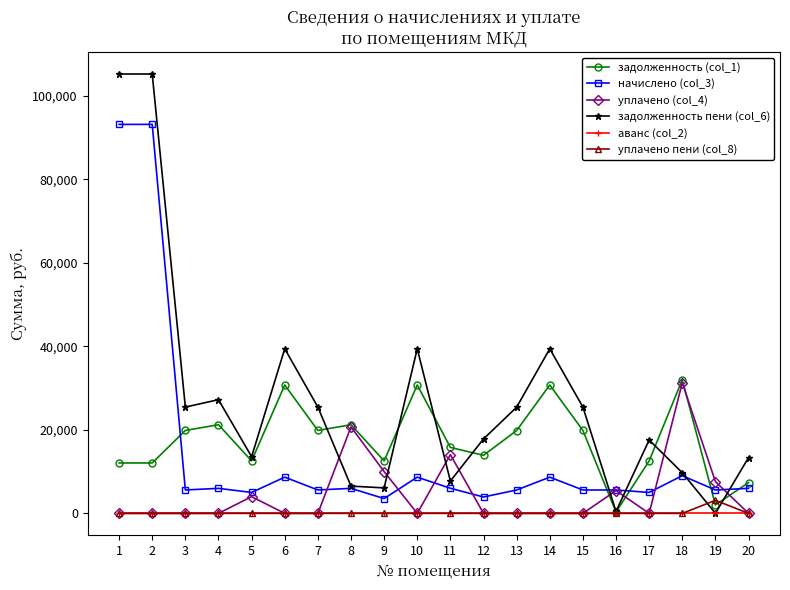

What is the total value across all series at 1?

210345.1